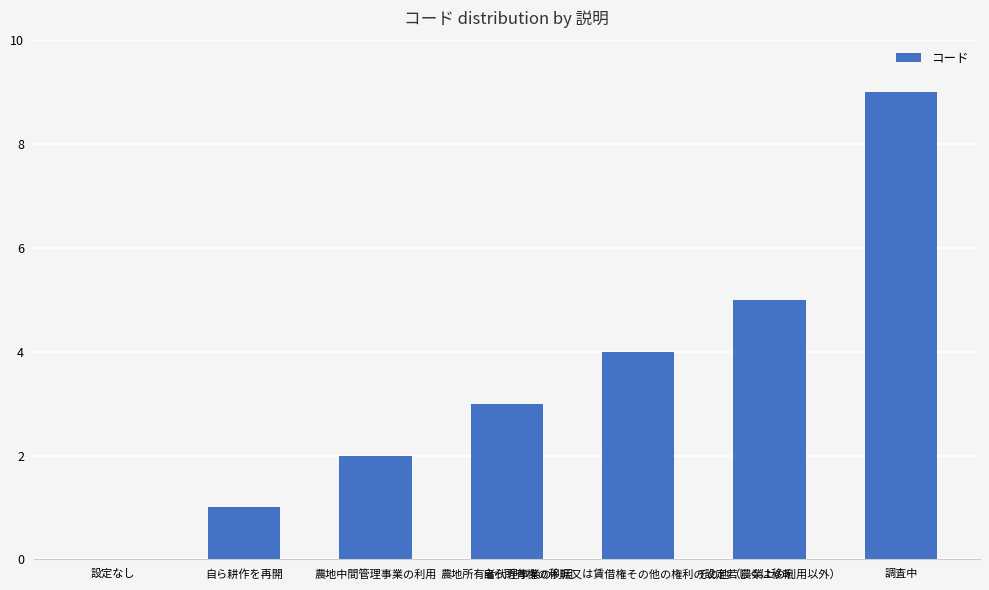

What is the maximum value shown in the chart?

9